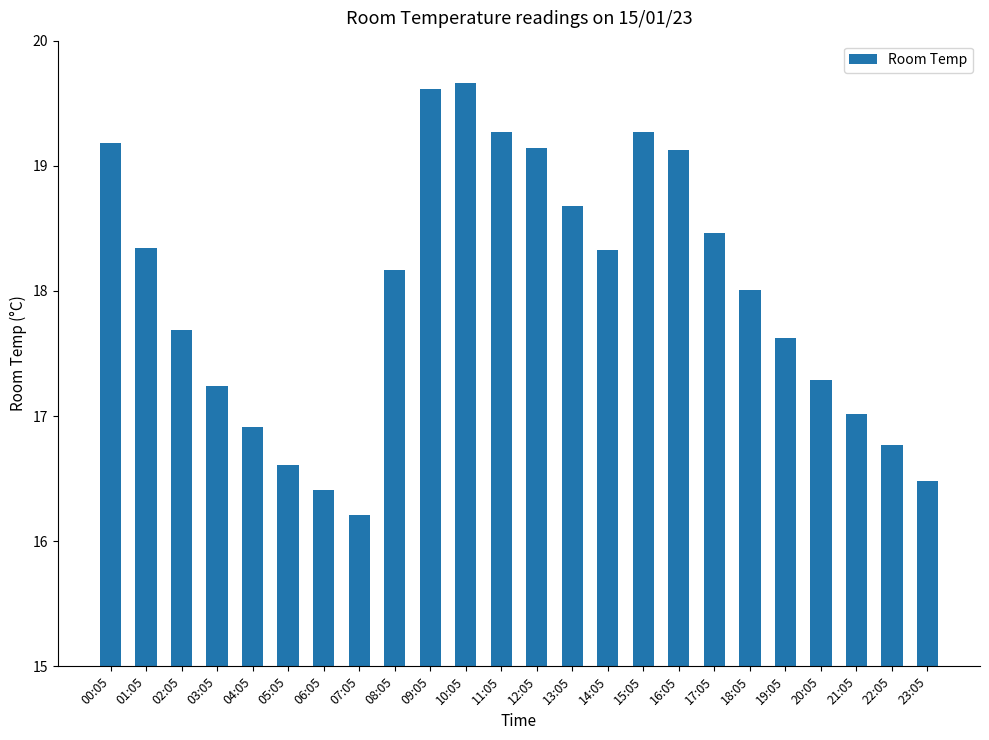

At which label does the data first exceed 18?

00:05